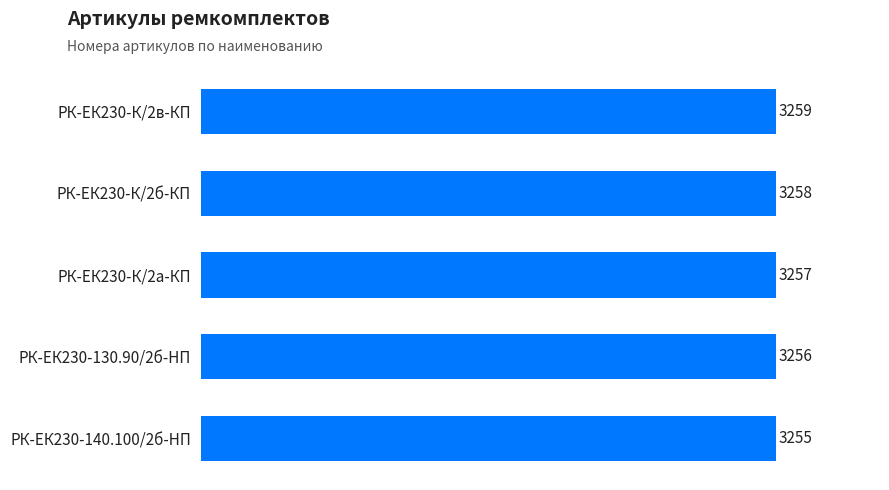

The chart shows a value of 3259 at РК-ЕК230-К/2в-КП. True or false?

True